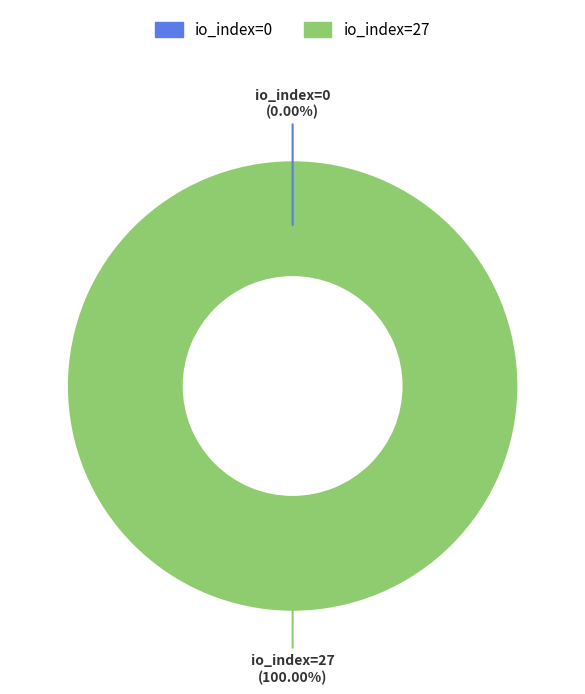

To the nearest percent, what is the difference between the largest and smallest slice percentages?

100%